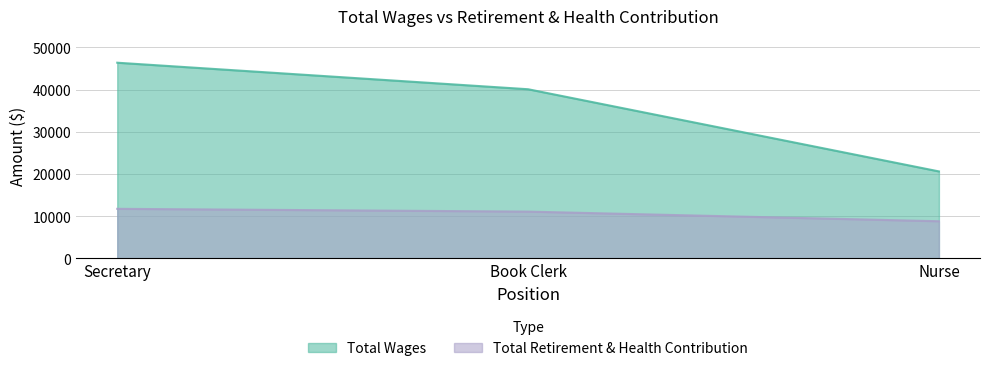

True or false: Total Retirement & Health Contribution has a value of 5314 at Nurse.

False